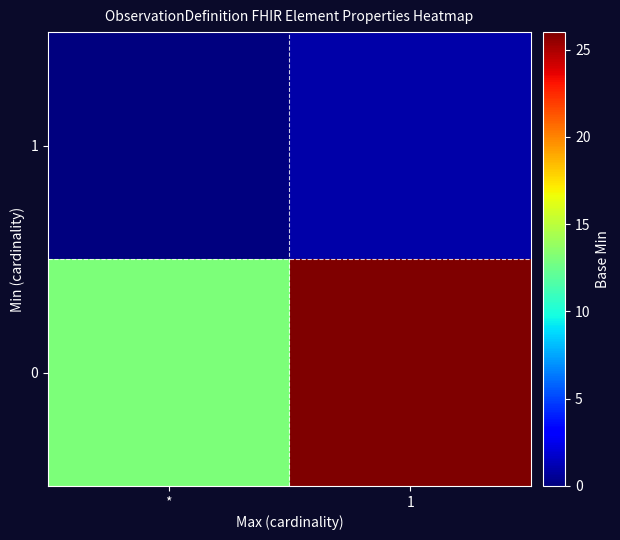

Count the number of categories in the chart.

2